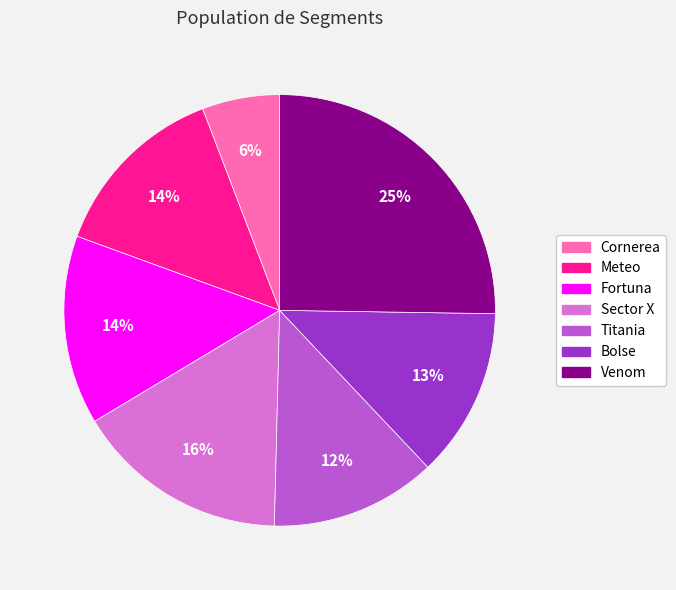

Combined, do Sector X and Titania account for over 50%?

No